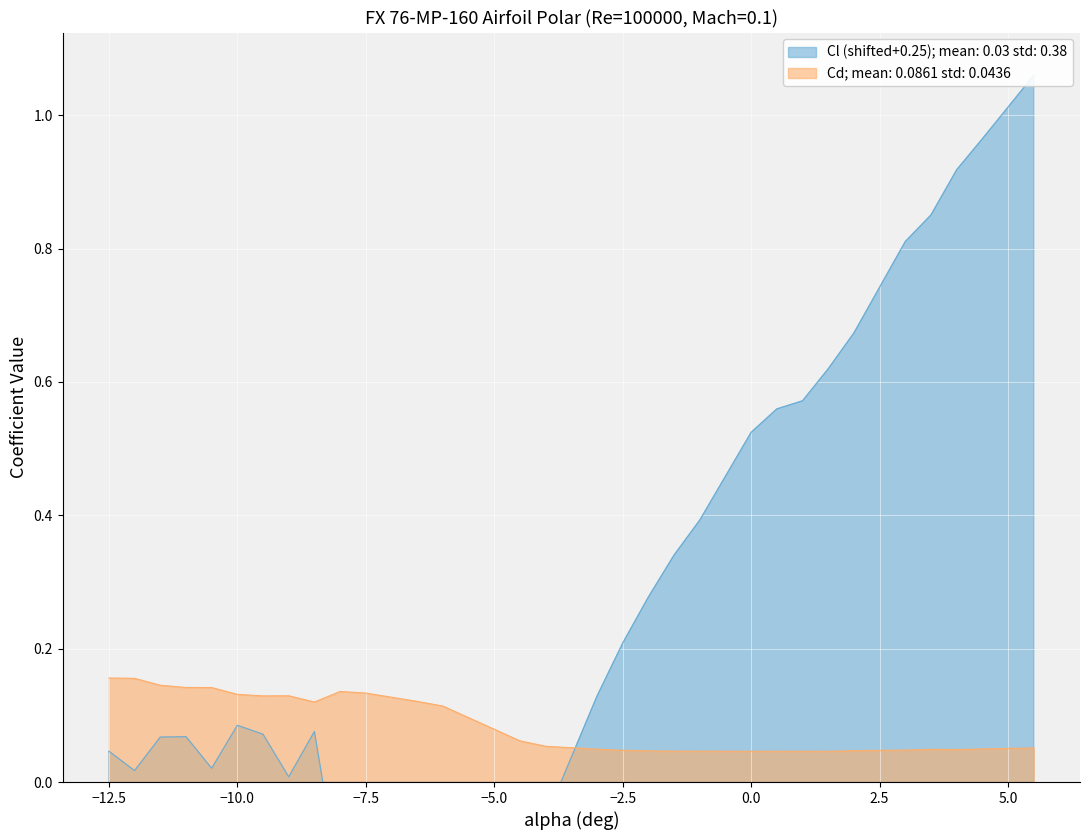

Is it true that Cd; mean: 0.0861 std: 0.0436 equals 0.0 at −12.5?

False